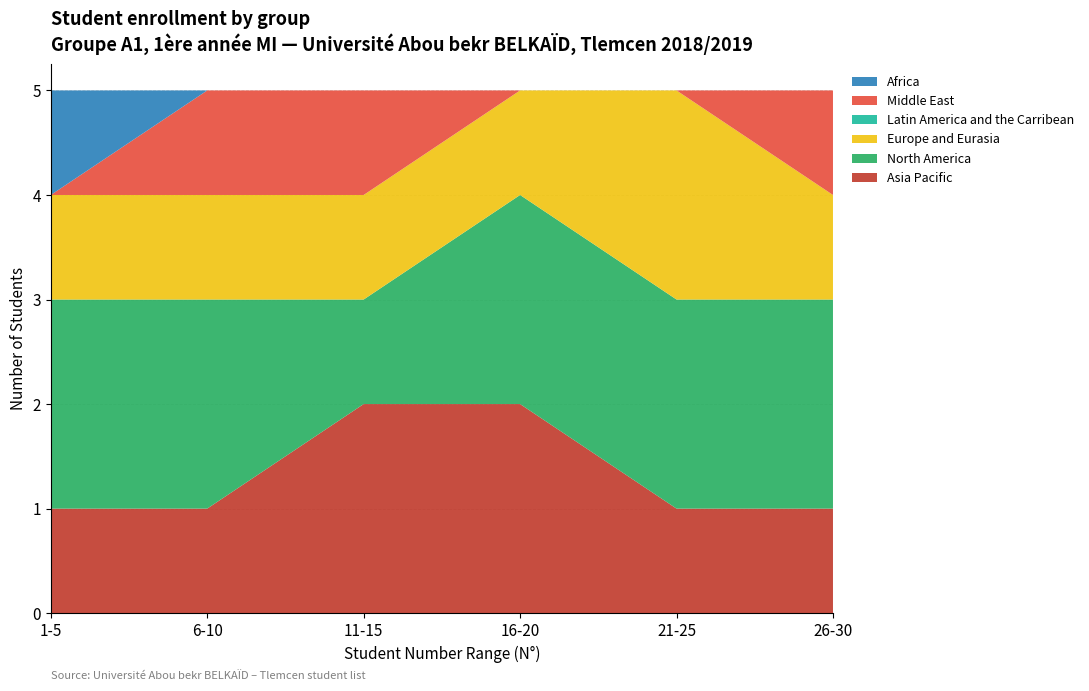

What is the total value across all series at 16-20?

5